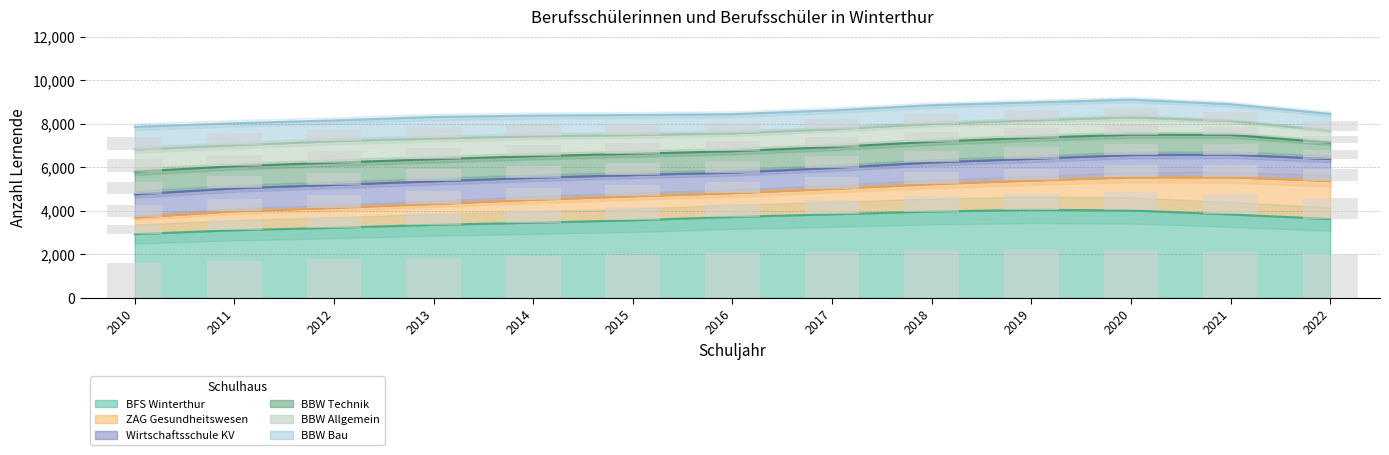

Rank the categories by ZAG Gesundheitswesen value from lowest to highest.

2010, 2011, 2012, 2013, 2014, 2016, 2015, 2017, 2018, 2019, 2020, 2021, 2022